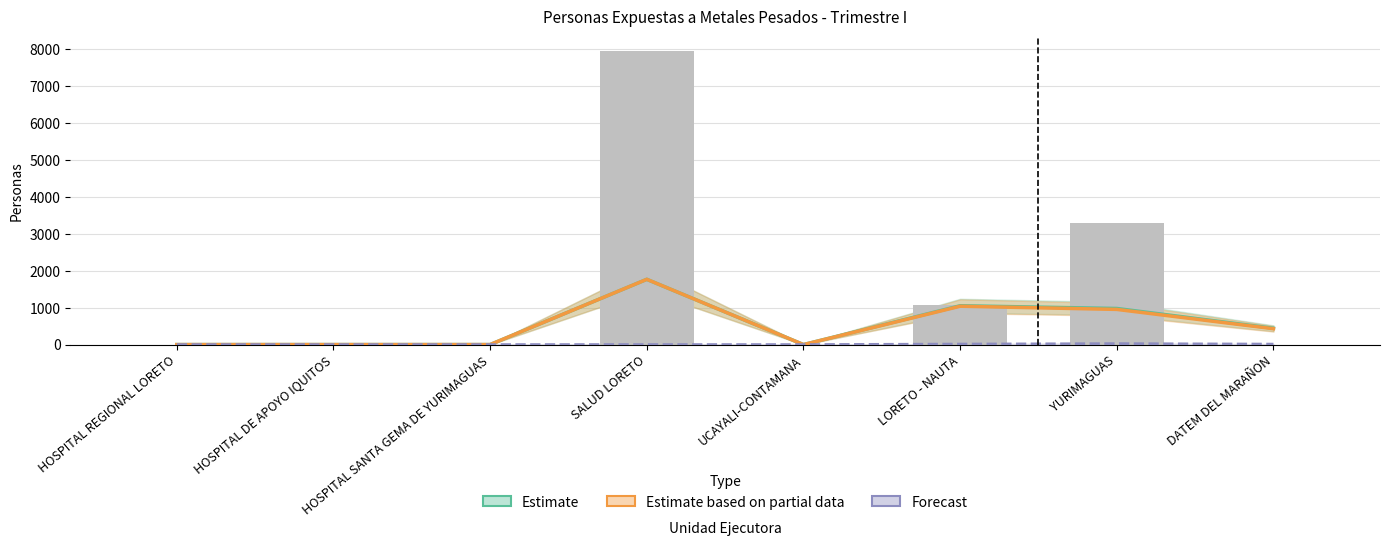

What is the average value of the Meta Total series?

1540